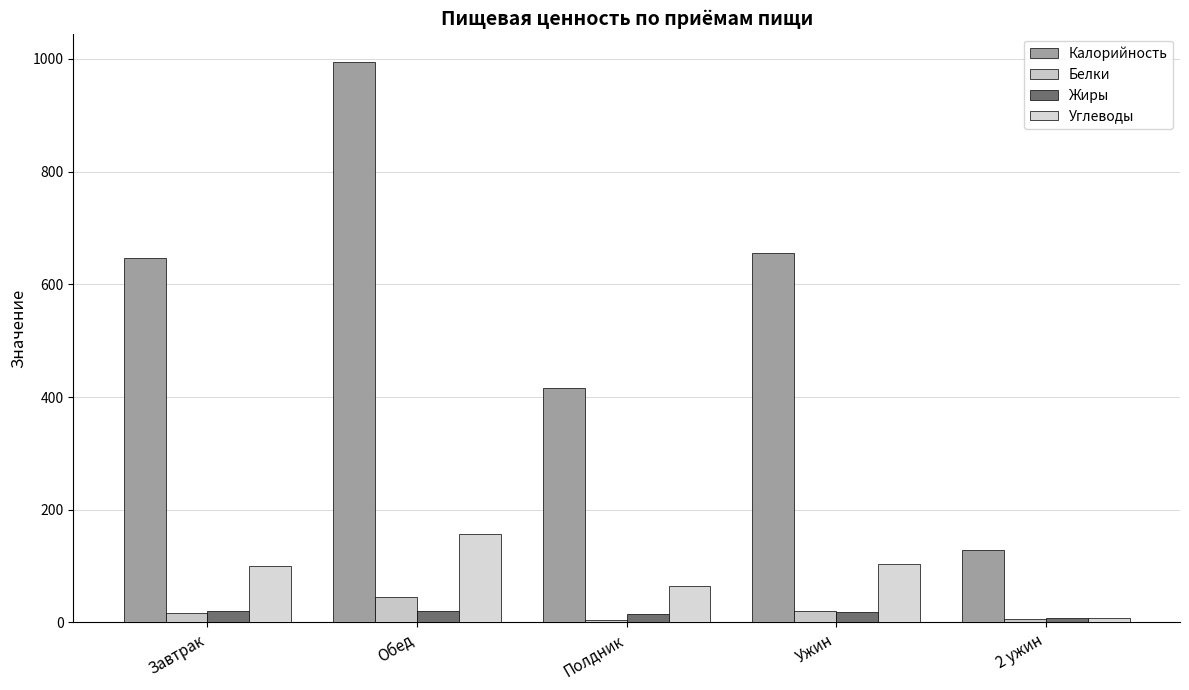

What is the average value of the Белки series?

18.4